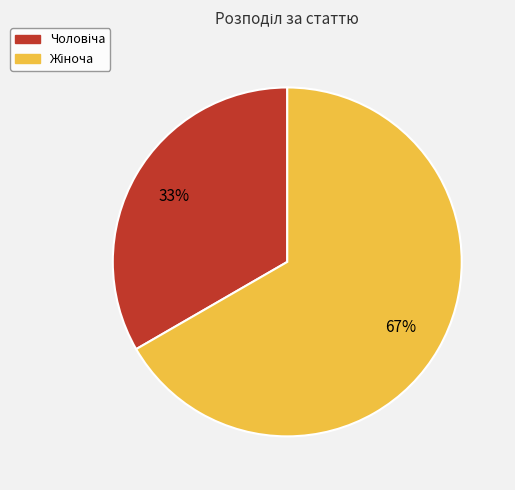

Is there any slice that represents more than half of the pie?

Yes